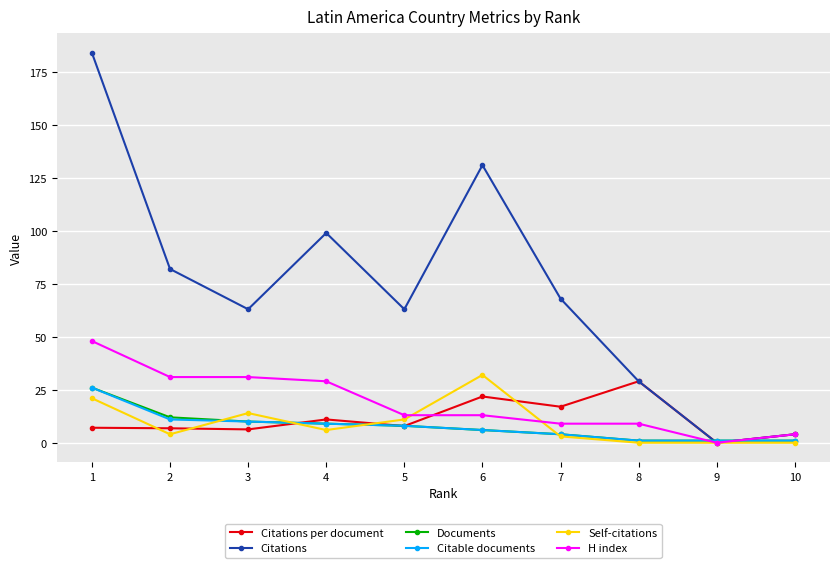

At which label is Self-citations closest to 16?

3